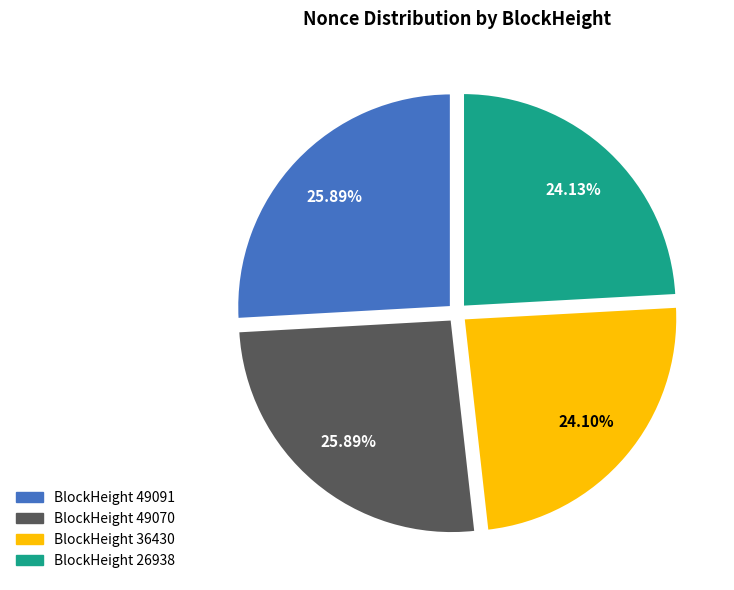

How many slices are in this pie chart?

4